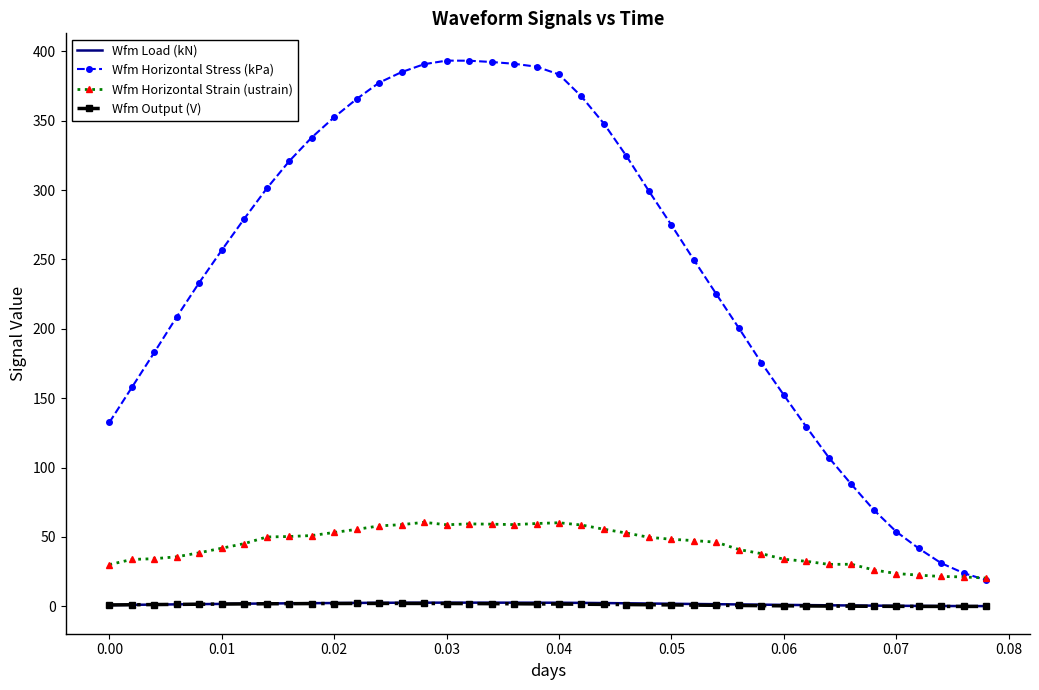

Which series has the widest spread of values?

Wfm Horizontal Stress (kPa)